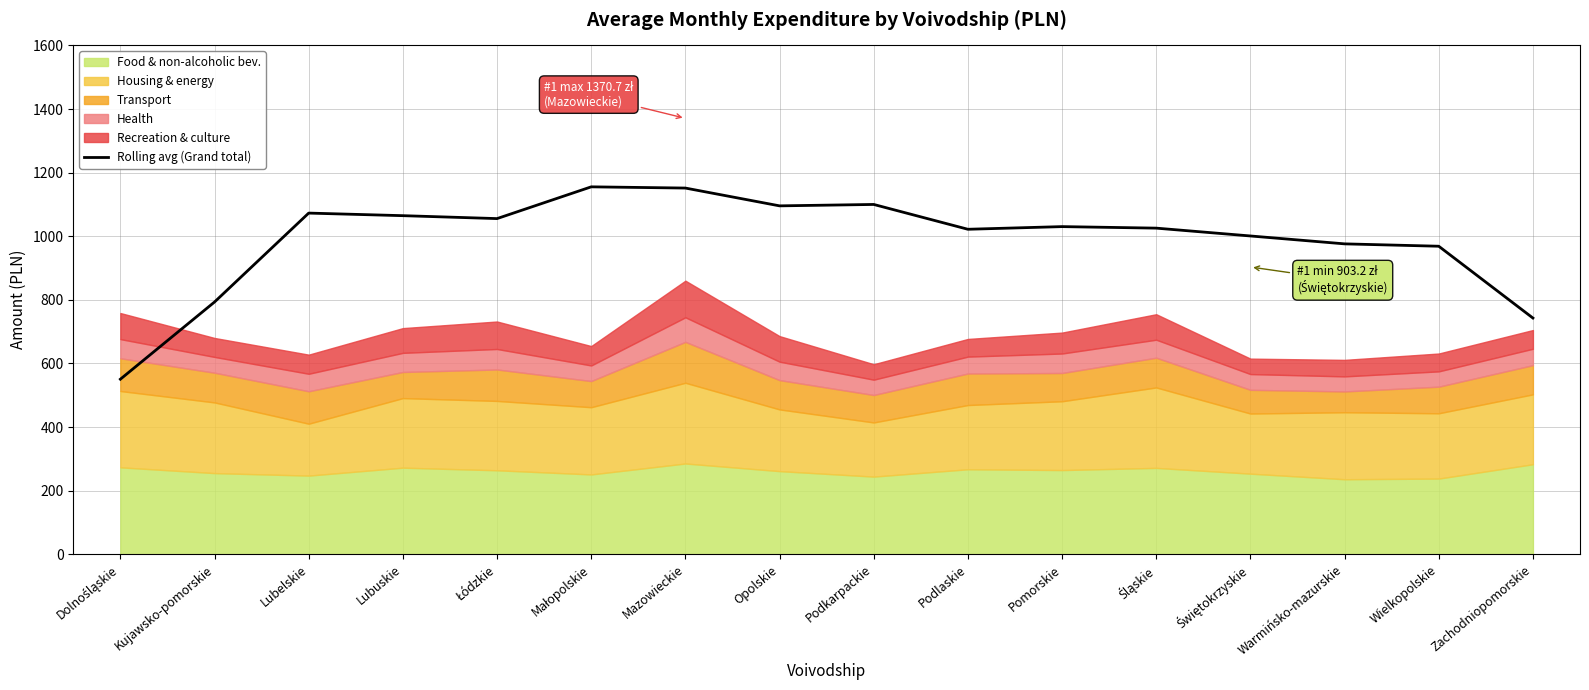

Where is the first local maximum?

Lubelskie